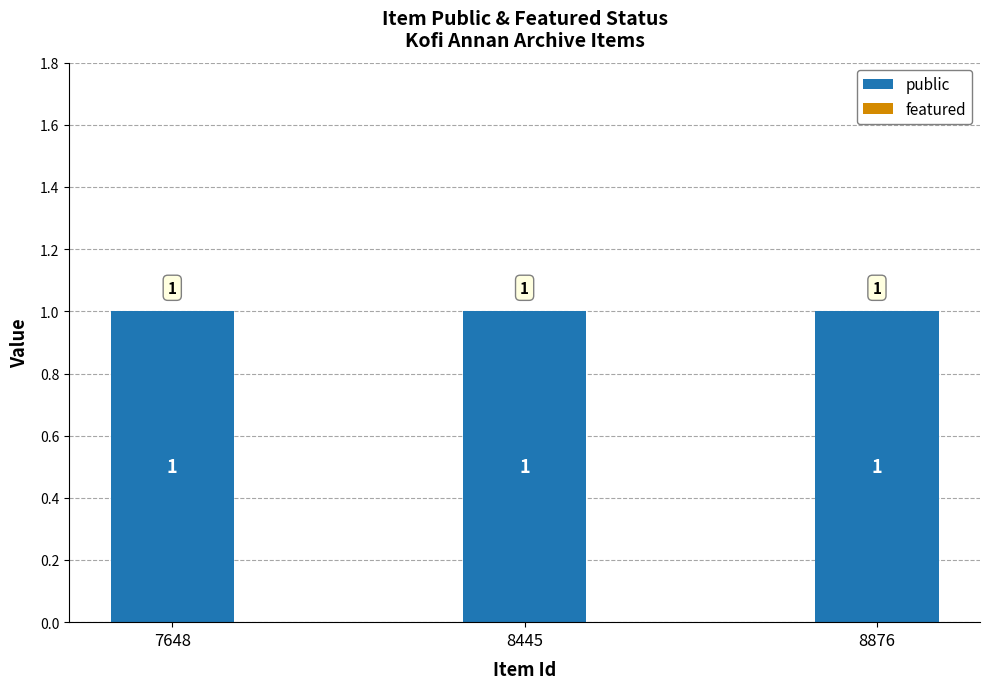

The value of public at 8445 is 1. True or false?

True